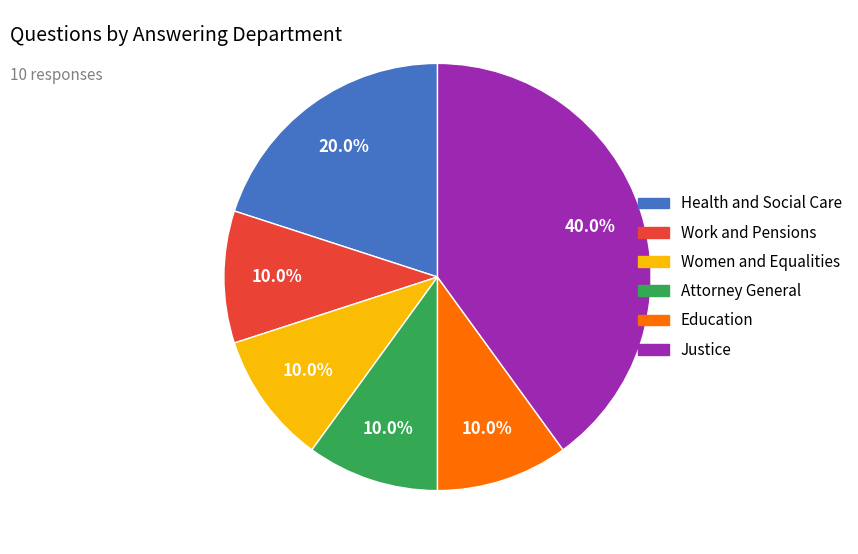

Is Work and Pensions the majority of the pie?

No